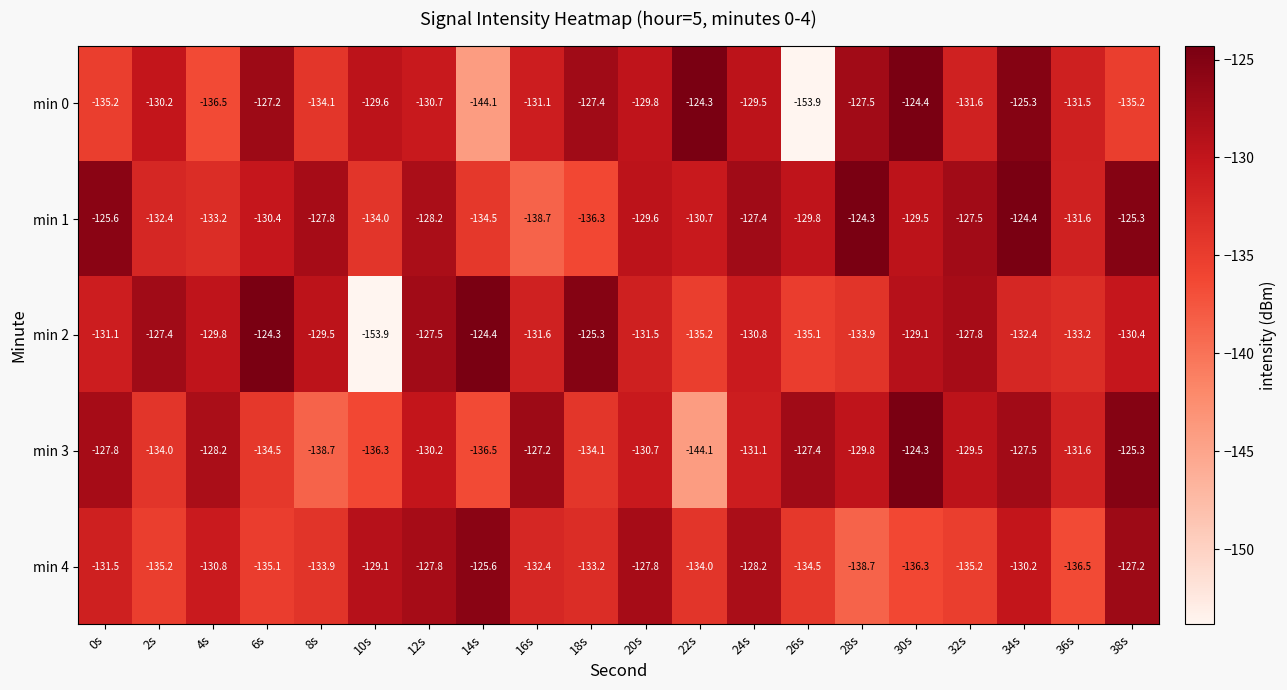

The min 2 series shows -133.9 at 28s. True or false?

True